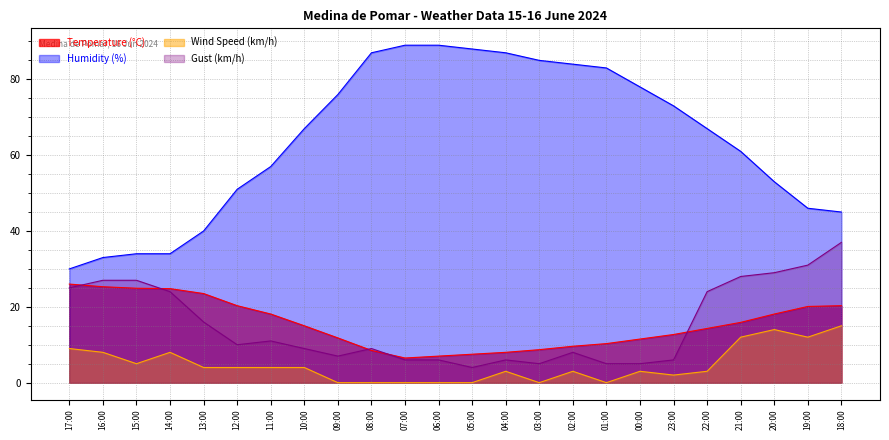

Does the chart display data point markers on the line(s)?

No